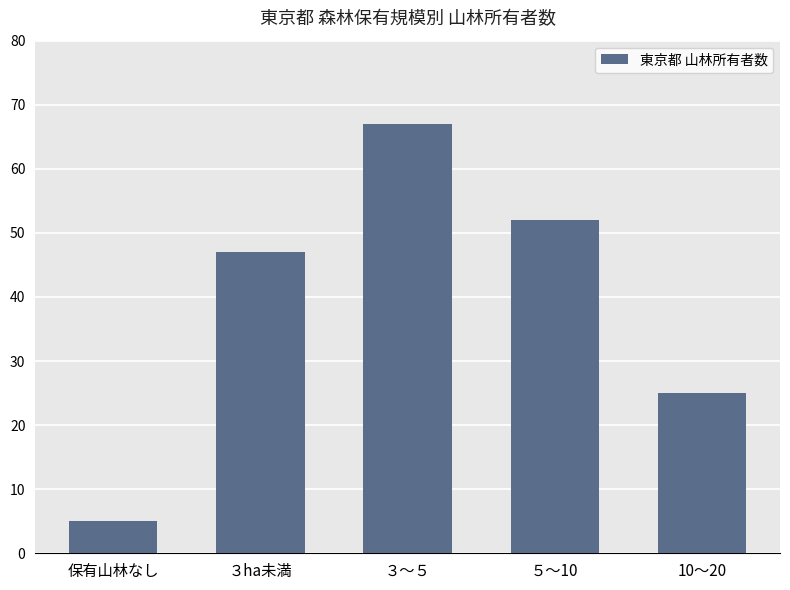

What is the difference between the values at 保有山林なし and ３ha未満?

42